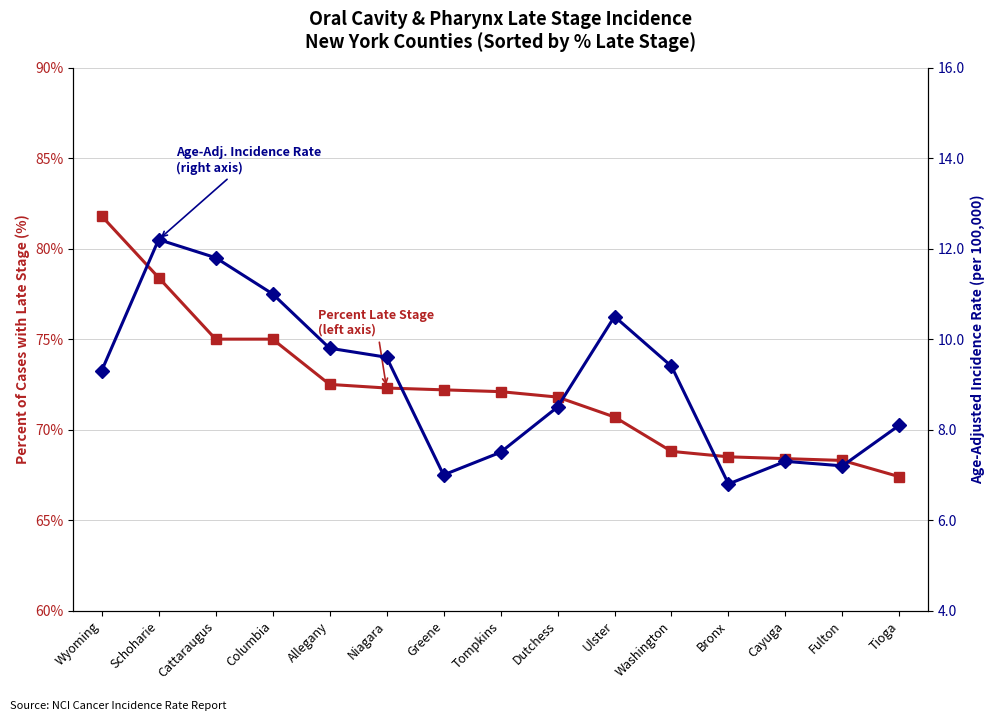

True or false: Age-Adj. Incidence Rate (right axis) and Percent Late Stage (left axis) cross at least once.

False